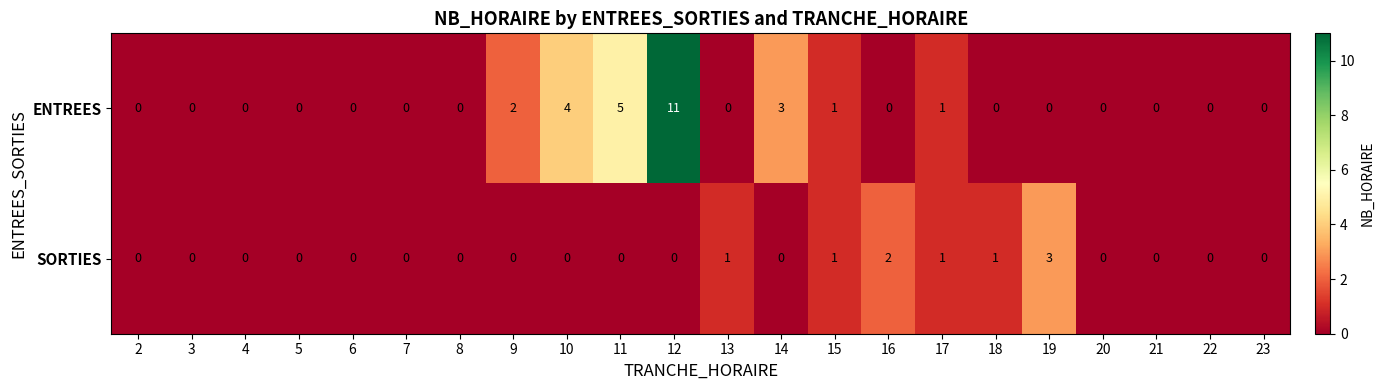

What is the sum of all SORTIES values?

9